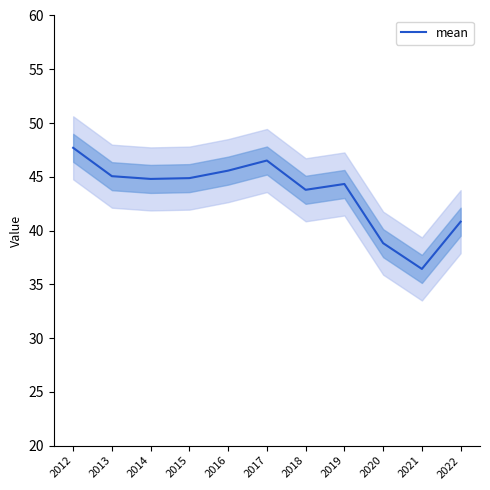

Does the chart display data point markers on the line(s)?

No